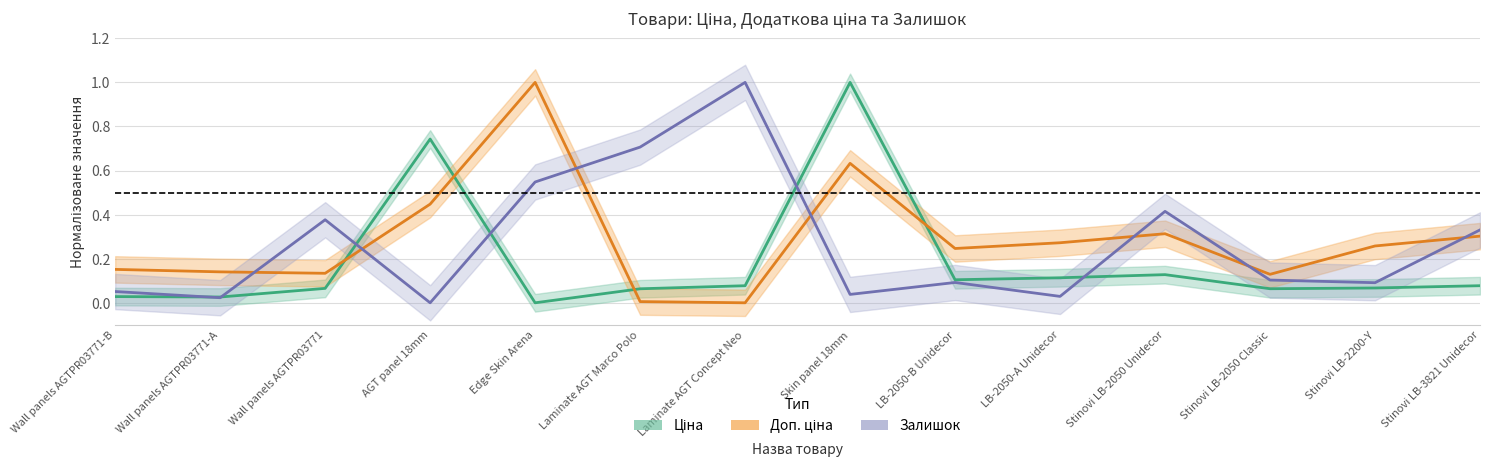

At which category does Ціна reach its first local peak?

AGT panel 18mm